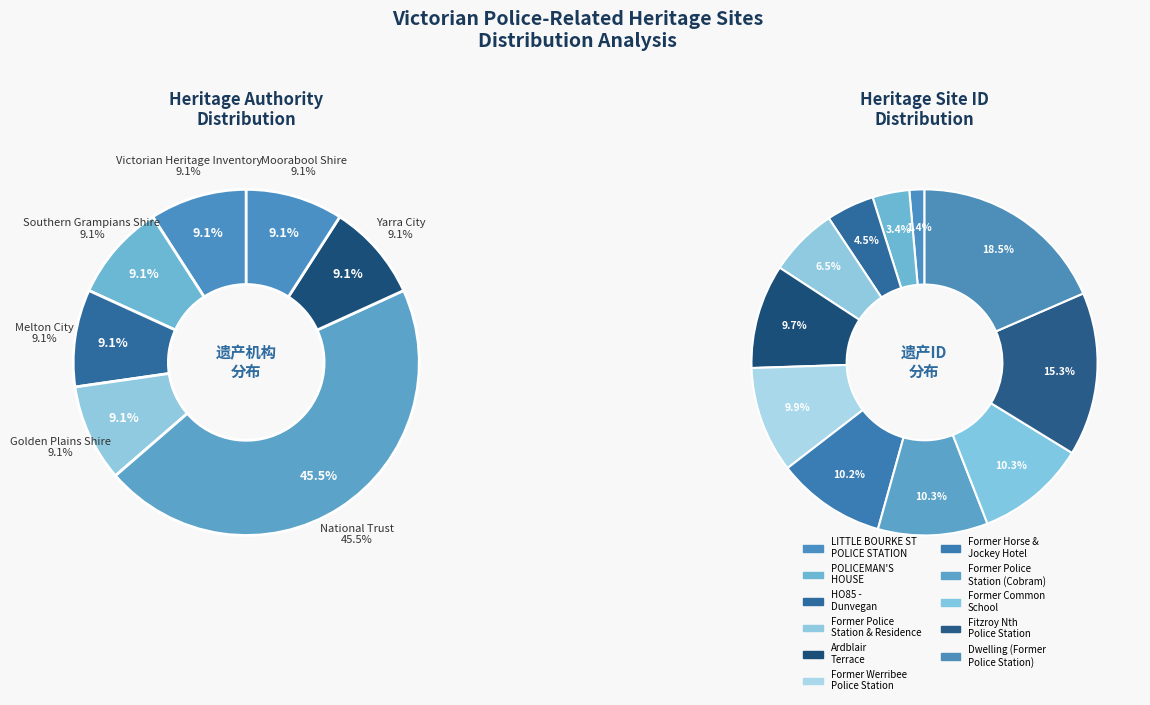

Count the number of slices in the pie.

11